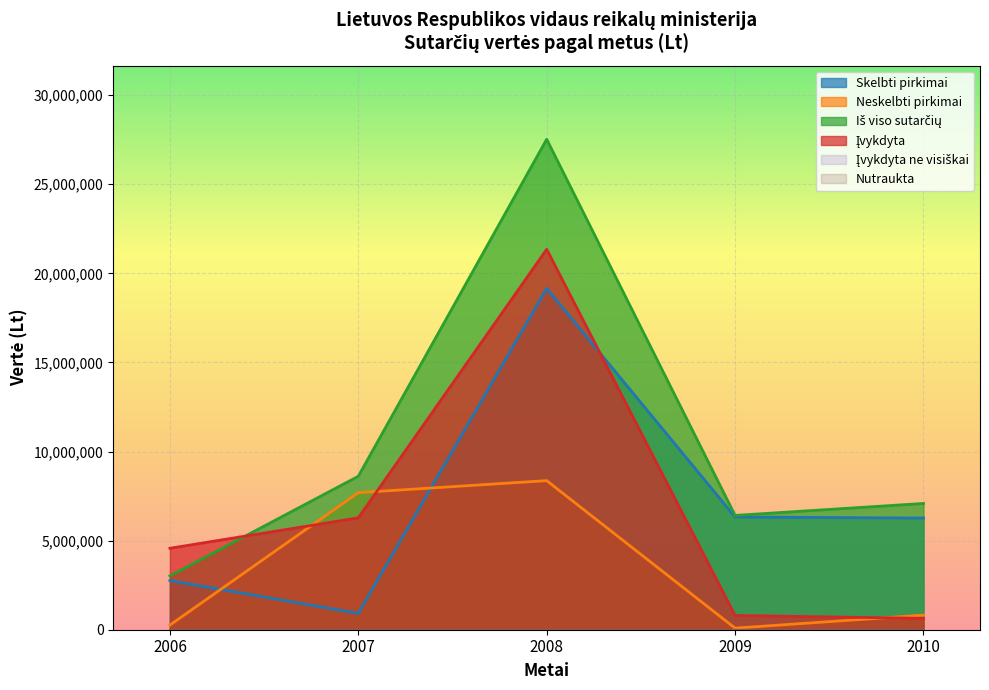

How many data points in Įvykdyta are above 4571244?

3